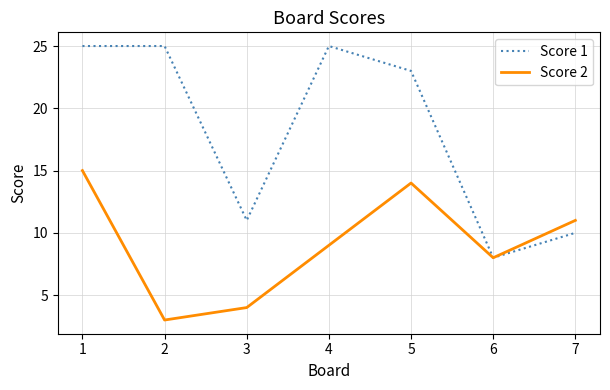

What is the maximum value for Score 1?

25